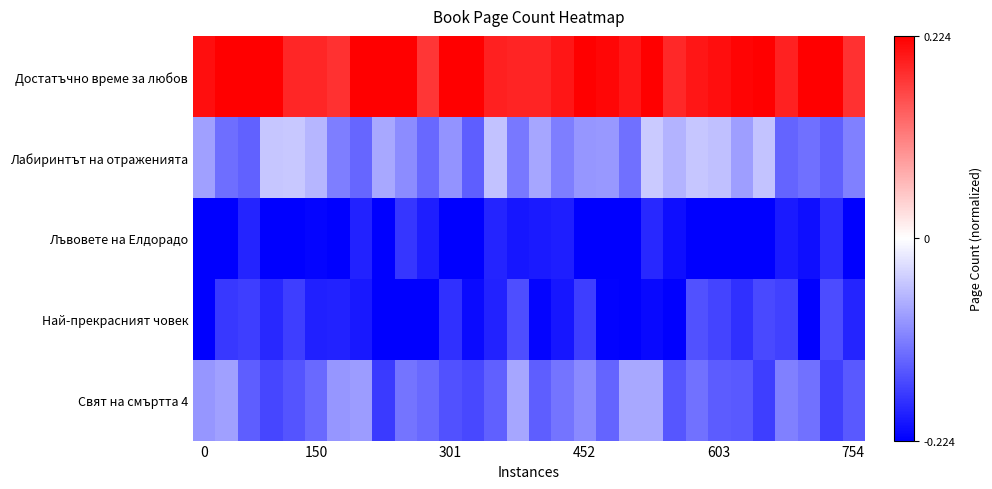

List the series in order of their peak value, highest first.

Достатъчно време за любов, Лабиринтът на отраженията, Свят на смъртта 4, Най-прекрасният човек, Лъвовете на Елдорадо